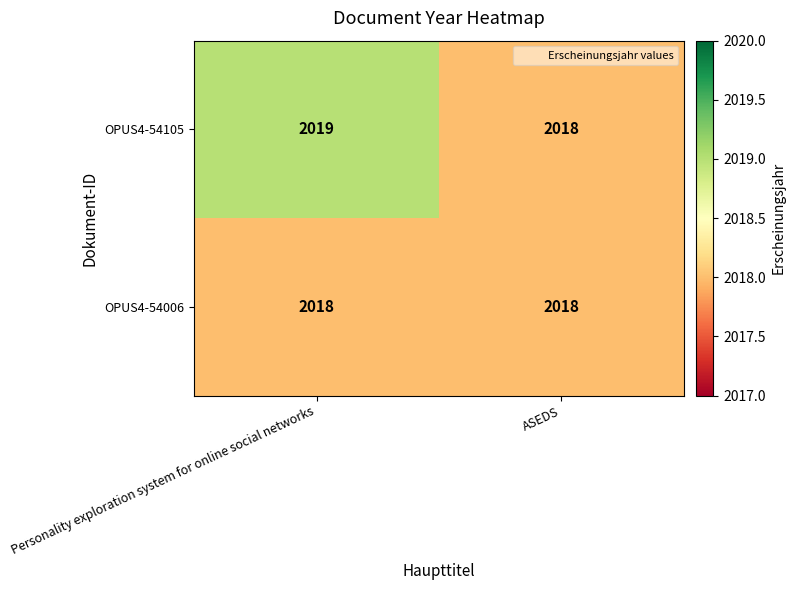

What is the sum of the OPUS4-54105 values at ASEDS and Personality exploration system for online social networks?

4037